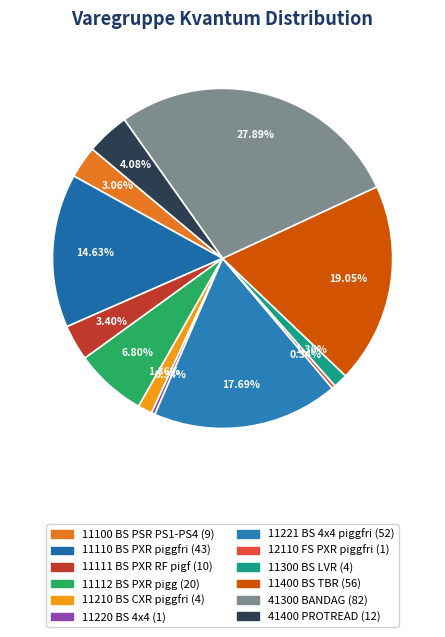

What is the smallest slice in the pie chart?

11220 BS 4x4